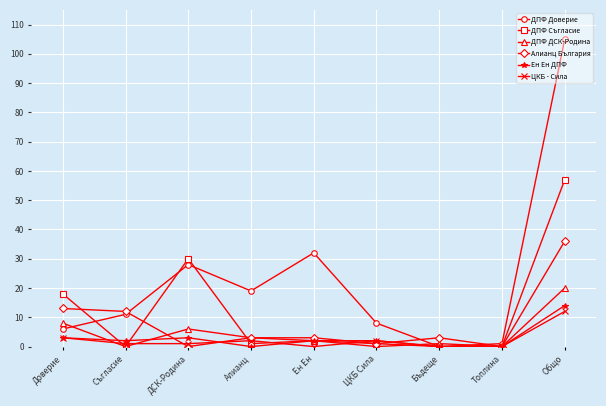

What is the difference between the Алианц България values at Алианц and Топлина?

3